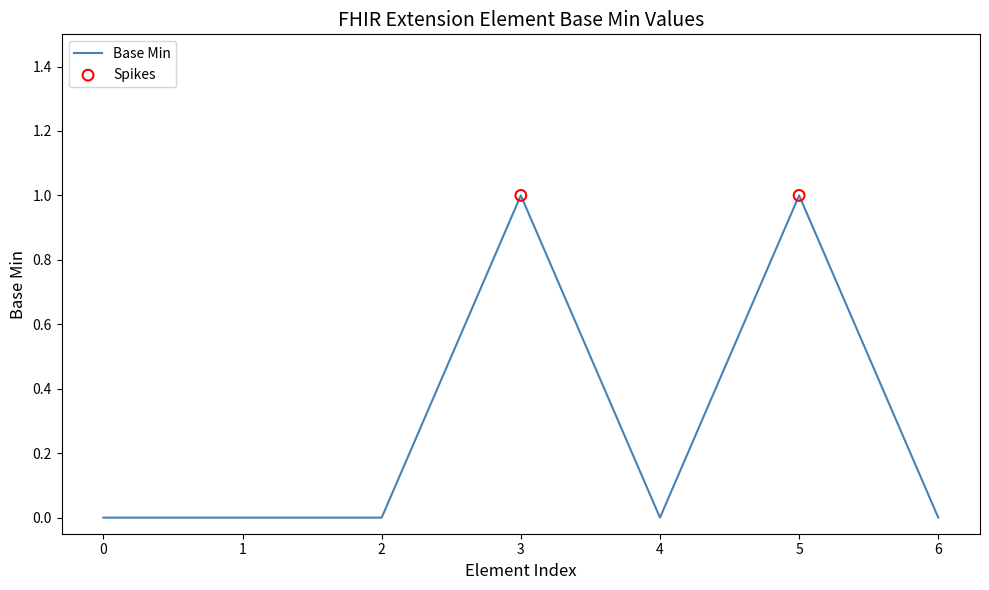

Approximately how many times larger is the value at 3 compared to 5?

1.0